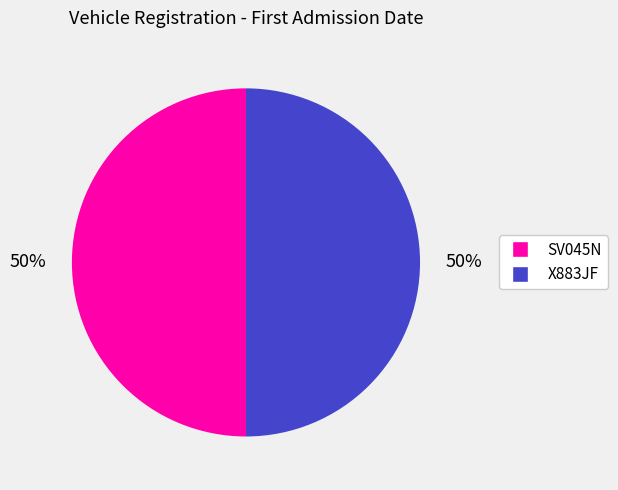

What percentage is the X883JF slice, to the nearest percent?

50%